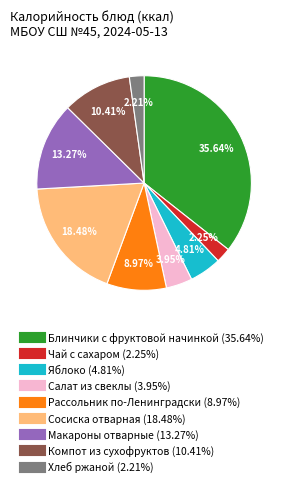

Count the number of slices in the pie.

9